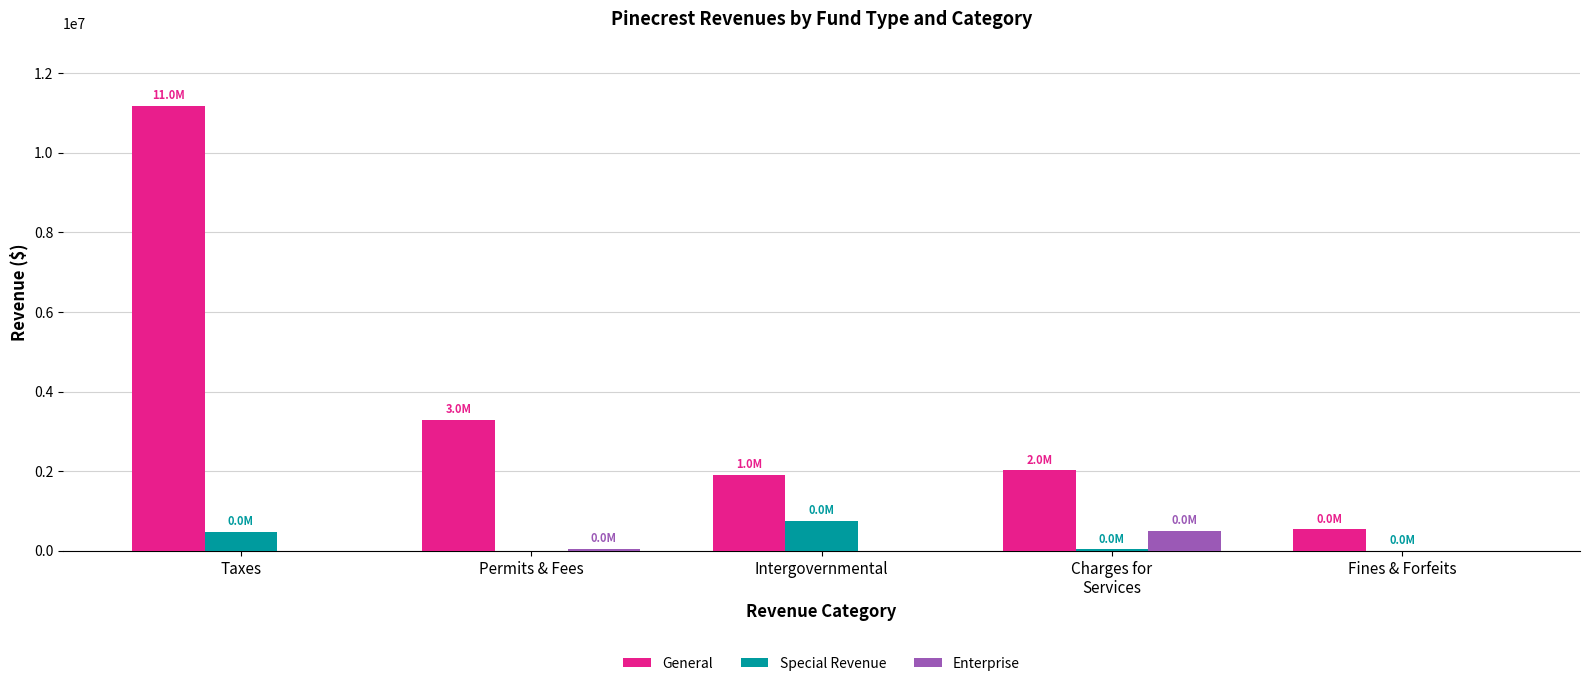

What are all the series names shown in the legend?

General, Special Revenue, Enterprise